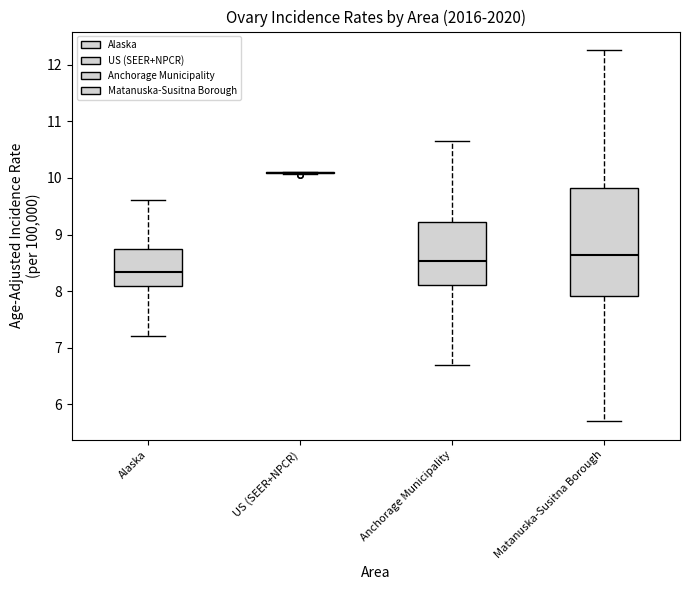

Reading left to right, read every box against the y-axis: the position of its median line, the range the box covers, and the ends of its whiskers. The values are not printed on the chart, so give them approximately, as read against the axis.

Alaska: median 8.3, box 8.1 to 8.8, whiskers 7.2 to 9.6
US (SEER+NPCR): box collapsed to a line at 10.1, whiskers 10.1 to 10.1
Anchorage Municipality: median 8.5, box 8.1 to 9.2, whiskers 6.7 to 10.7
Matanuska-Susitna Borough: median 8.6, box 7.9 to 9.8, whiskers 5.7 to 12.3